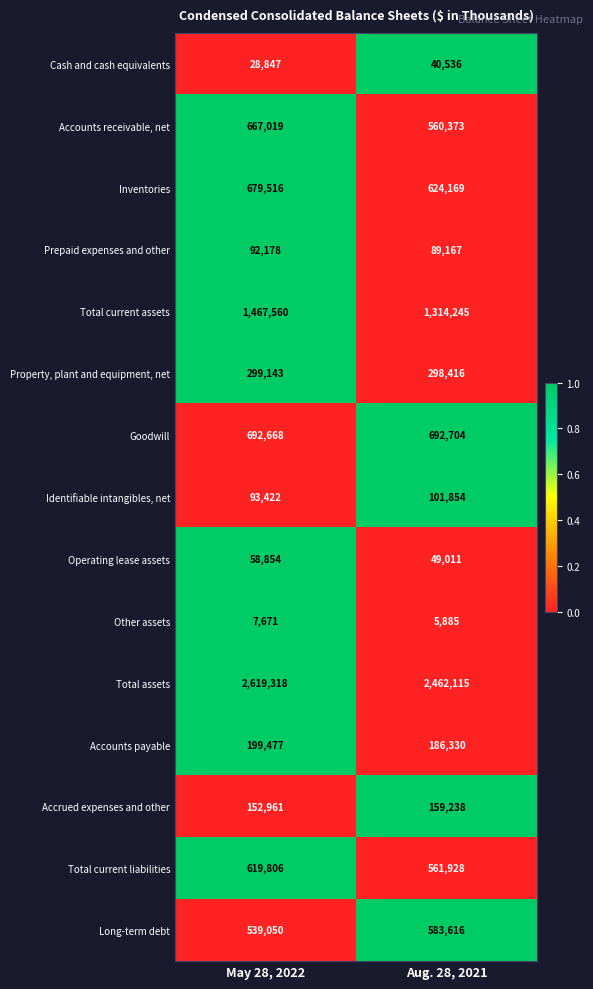

The value of Cash and cash equivalents at May 28, 2022 is 41460. True or false?

False